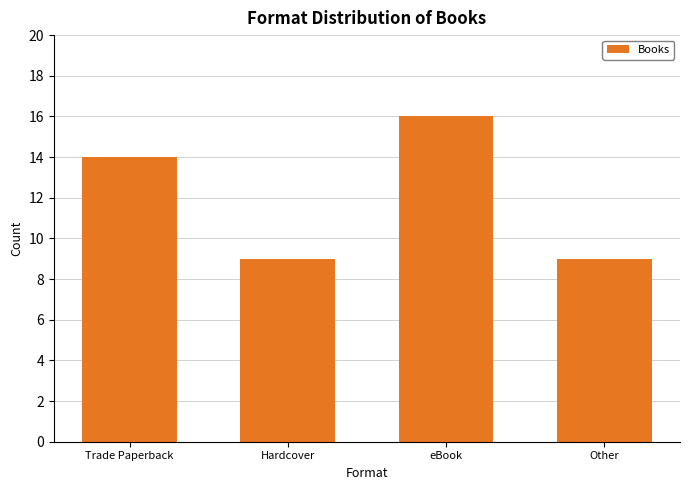

What is the change in value from Trade Paperback to Other?

-5